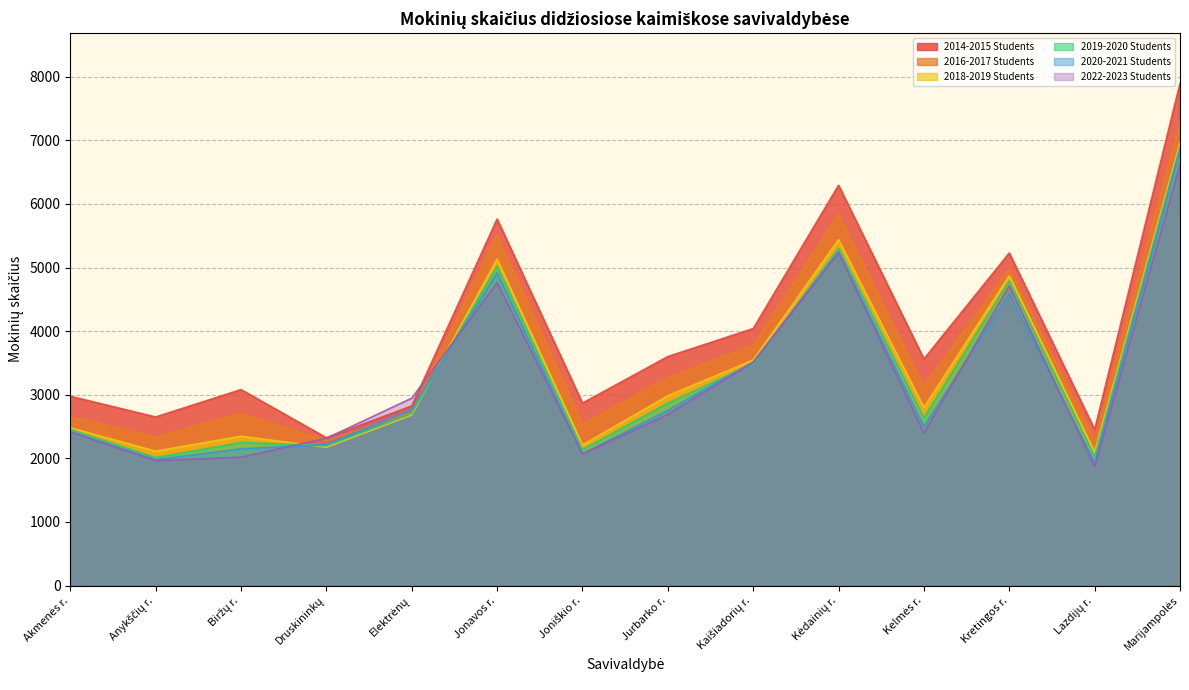

Is it true that 2019-2020 Students equals 5023 at Jonavos r.?

True